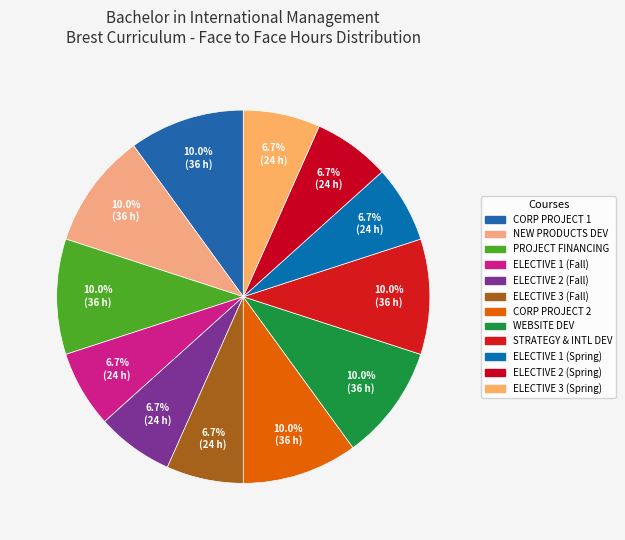

Which category has the smallest portion of the pie?

ELECTIVE 1 (Fall)